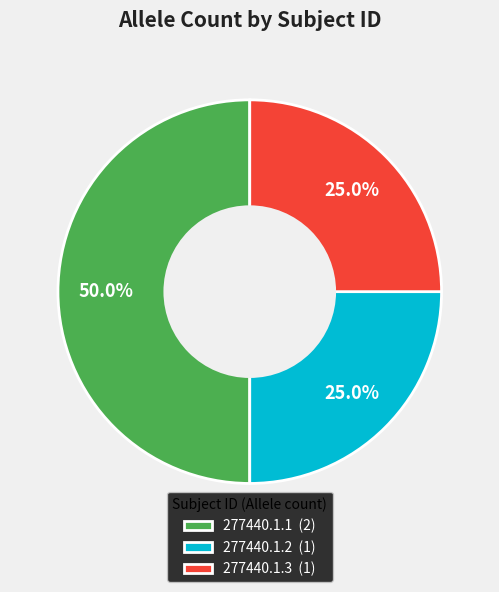

How many segments does this pie chart have?

3